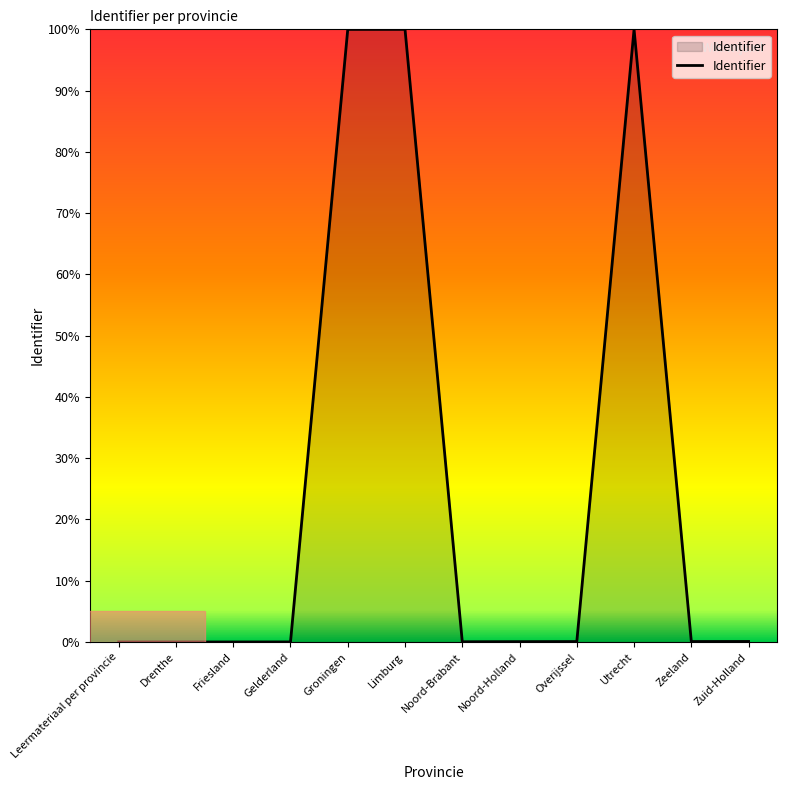

Is it true that the value at Limburg is 100.0?

True